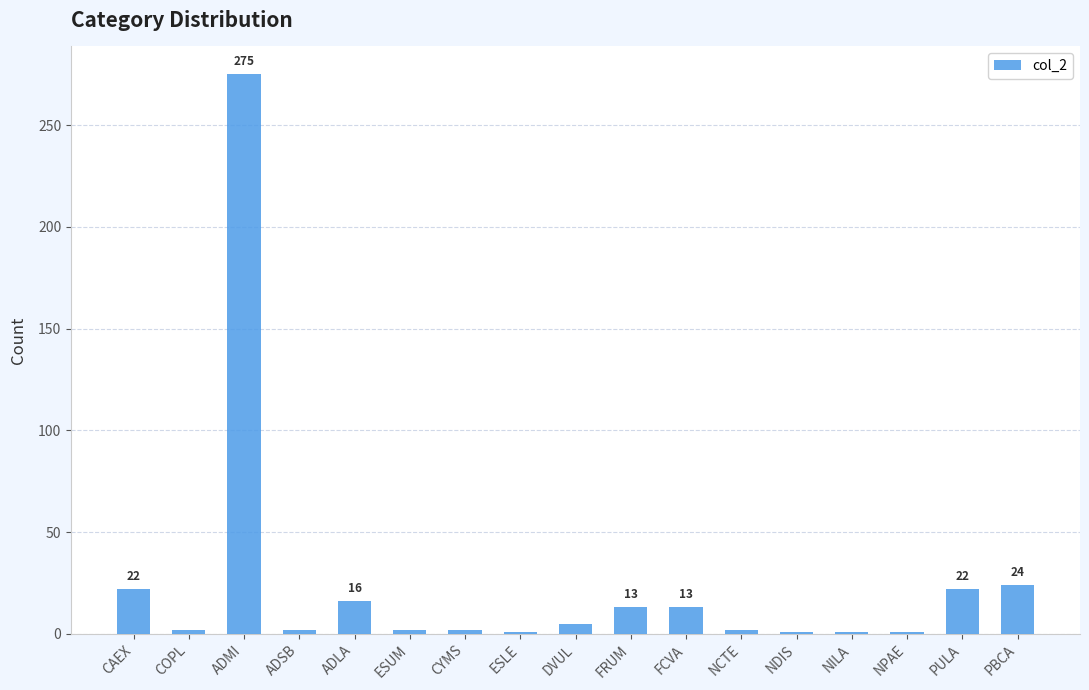

What is the value of the 11th bar from the left?

13